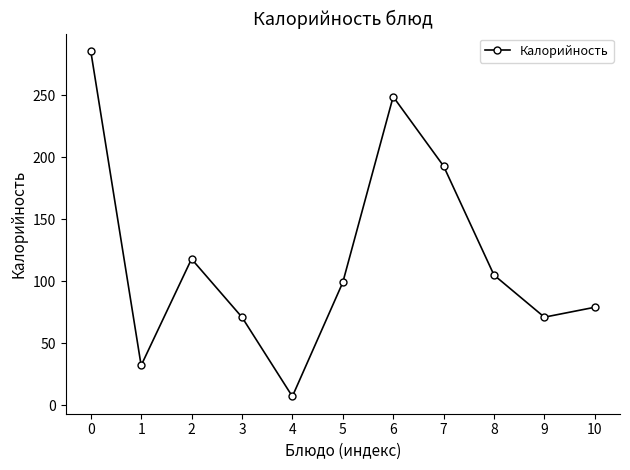

How many interior local valleys (lower than both neighbors) does the data have?

3